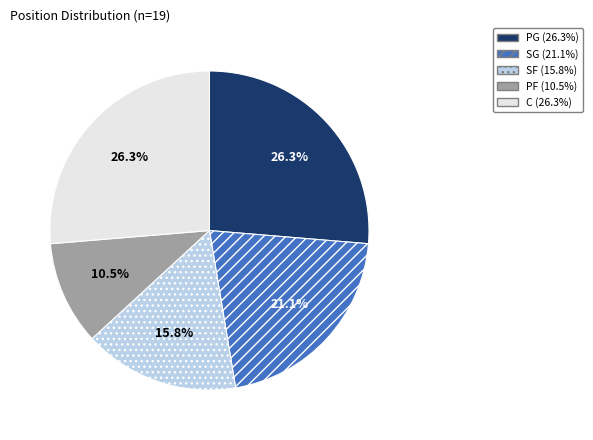

What percentage is NOT represented by C?

73.7%